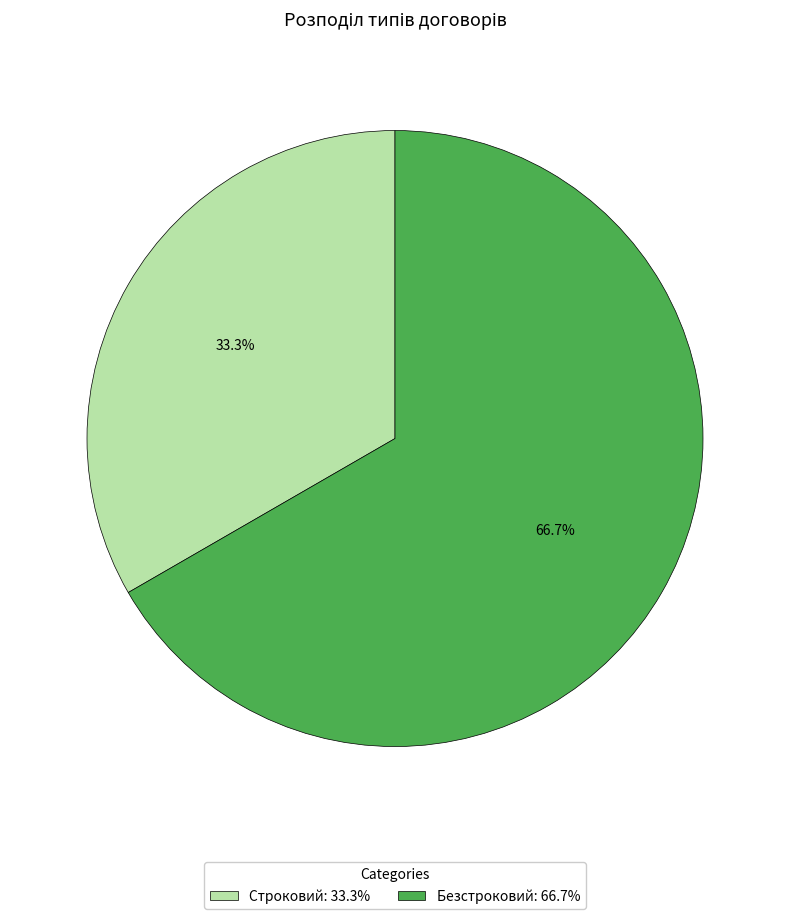

Do Безстроковий and Строковий together represent more than half of the pie?

Yes